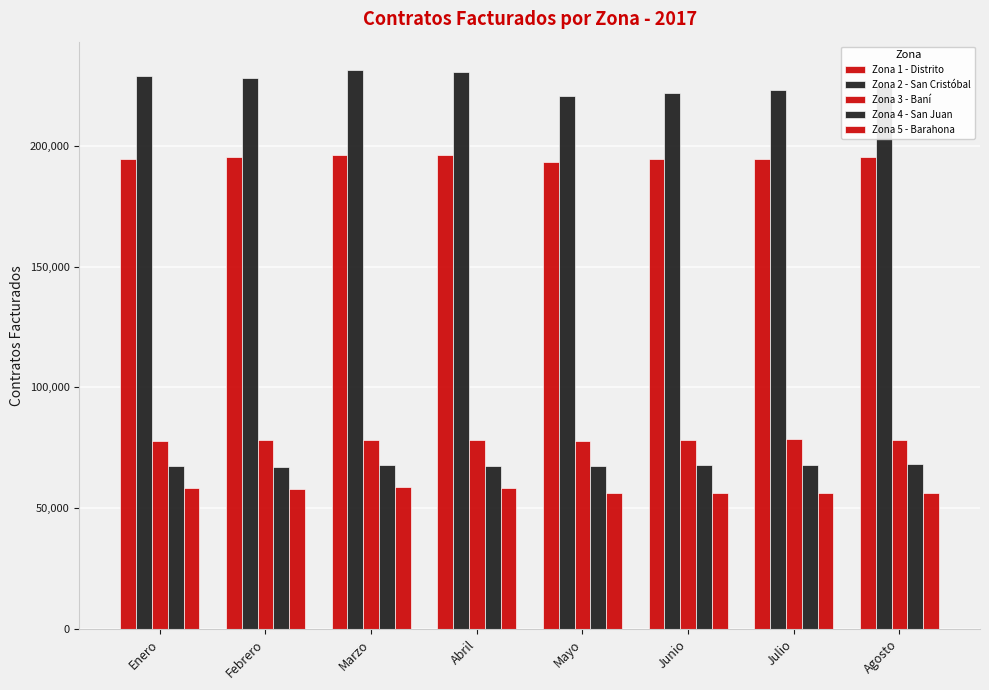

What is the value of the Zona 1 - Distrito bar at the 6th from the left?

194664